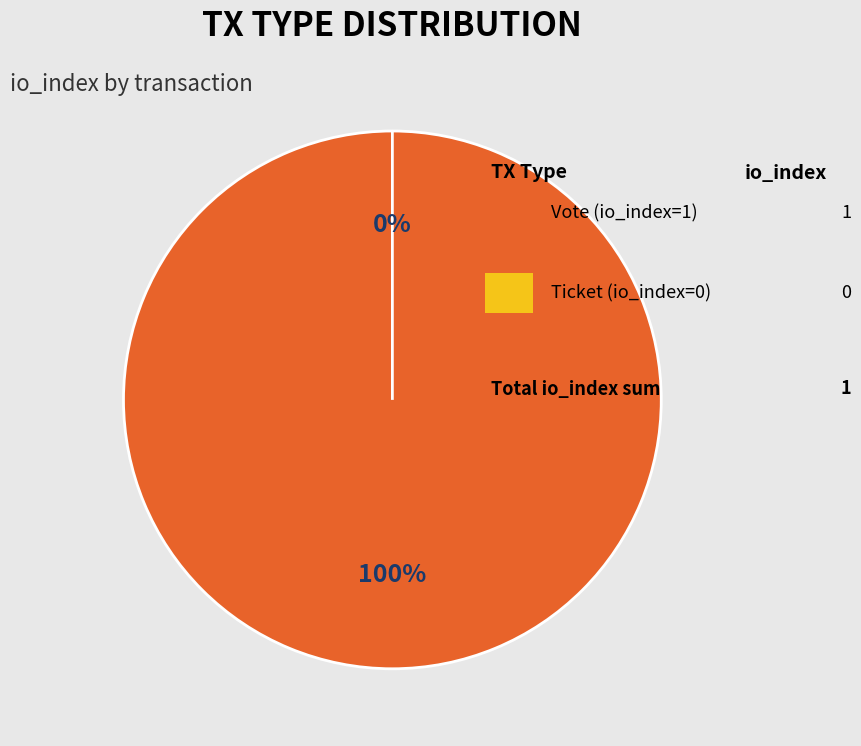

What is the change in value from Vote (io_index=1) to Ticket (io_index=0)?

-1